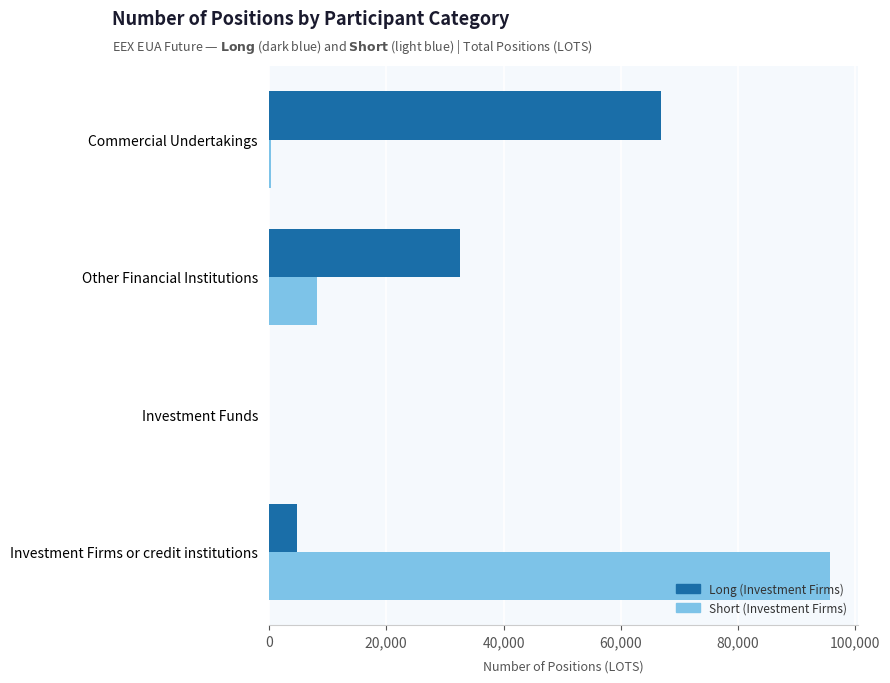

Is the value of Short (Investment Firms) at Investment Firms or credit institutions greater than the value of Long (Investment Firms) at Investment Firms or credit institutions?

Yes